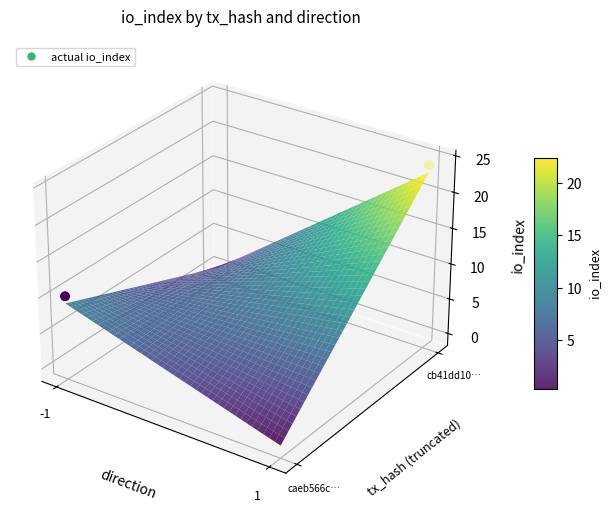

How many data points does each series have?

2